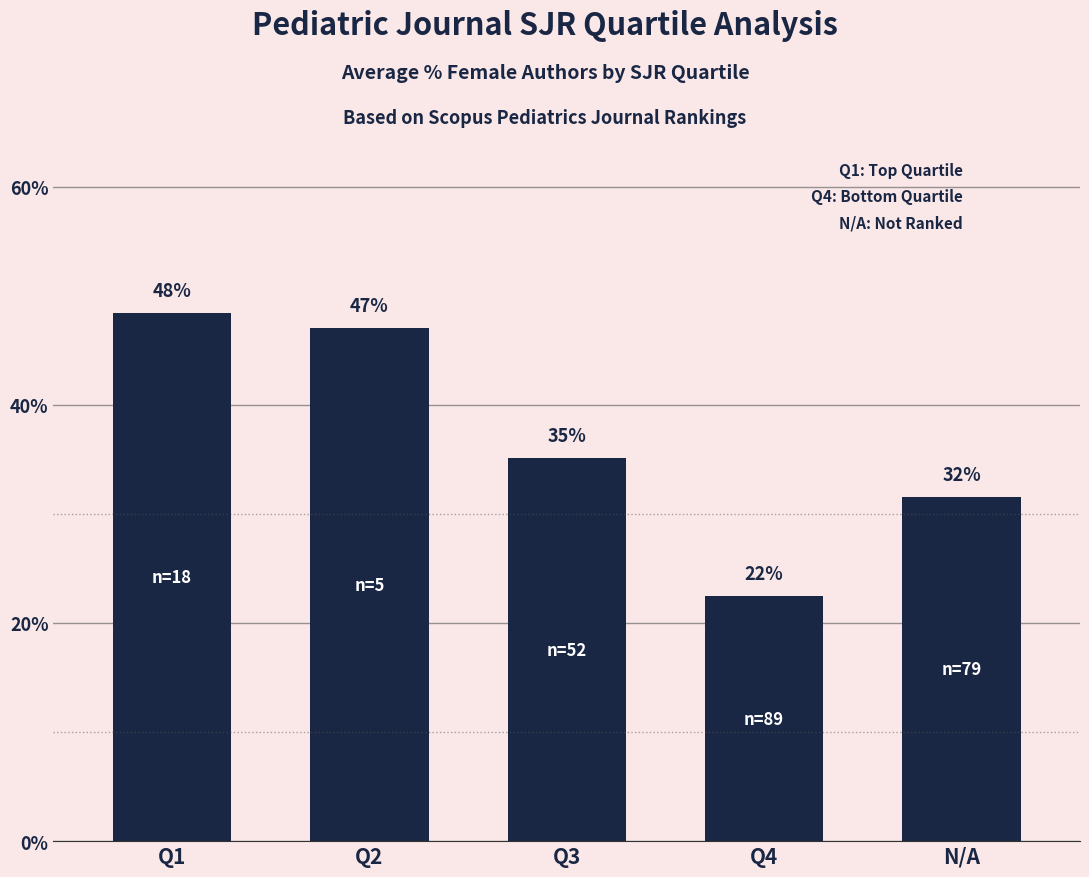

How many bars are there in total?

5